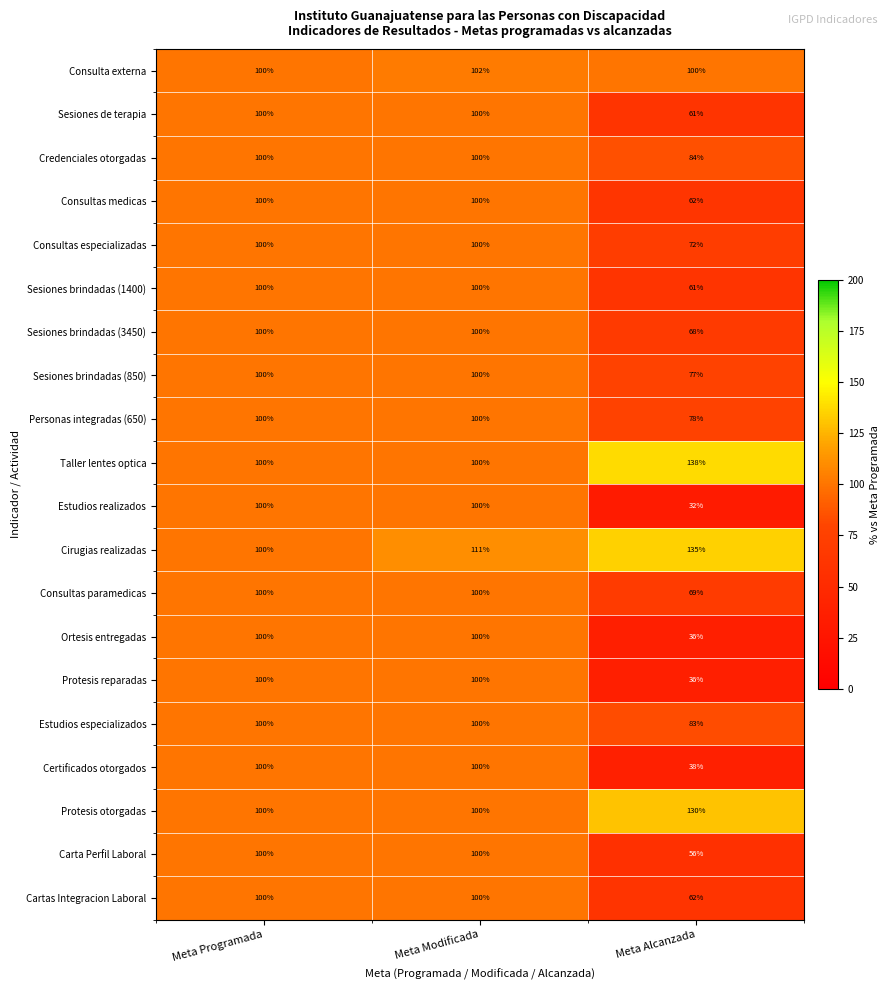

At which category is the sum across all series the highest?

Meta Modificada